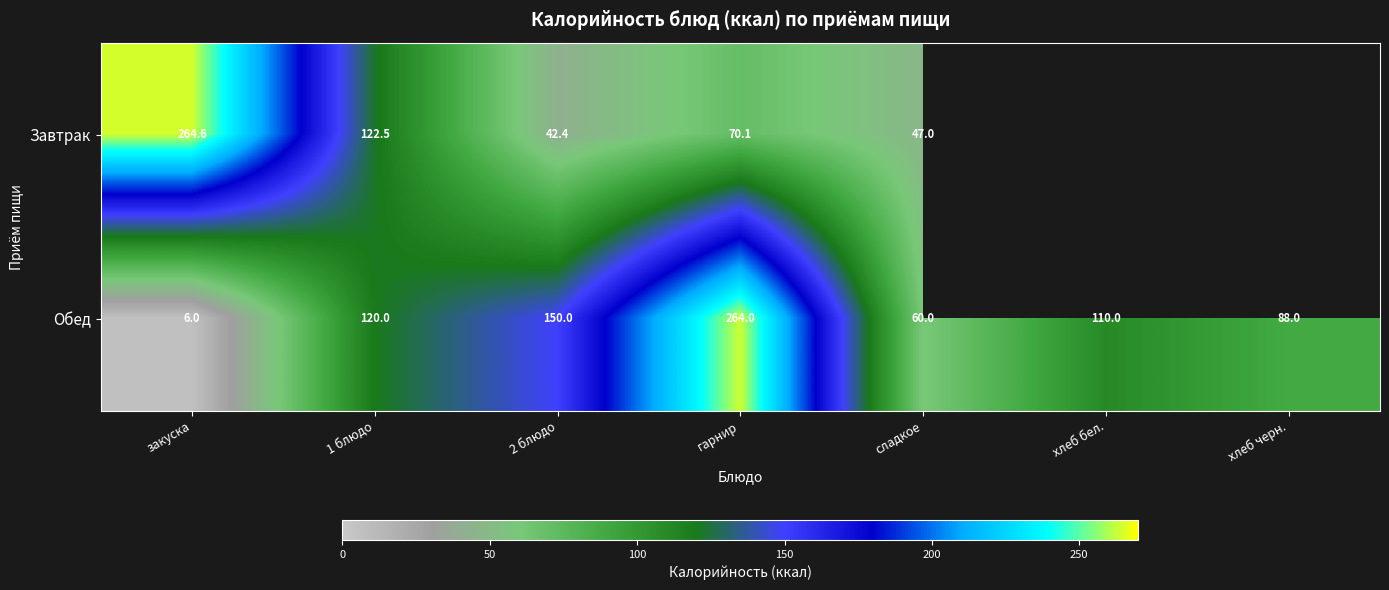

How many data points does each series have?

7